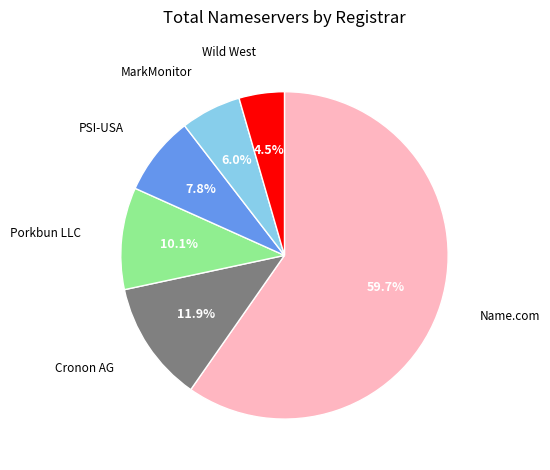

Does any single category account for the majority?

Yes